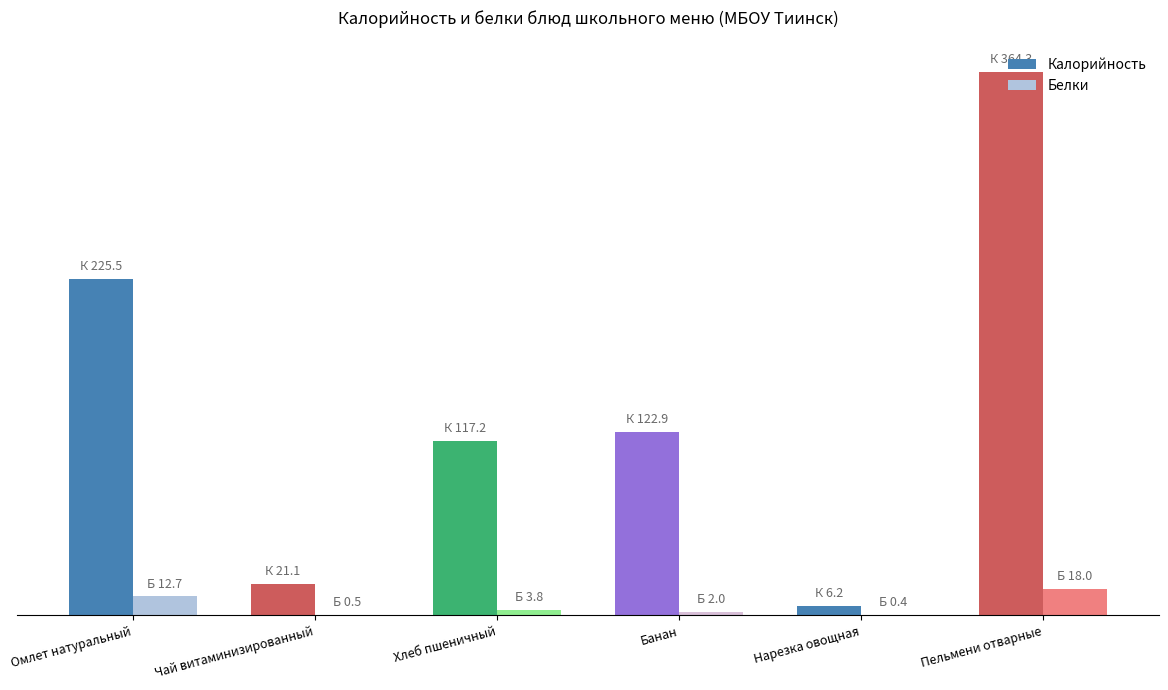

What are all the series names shown in the legend?

Калорийность, Белки